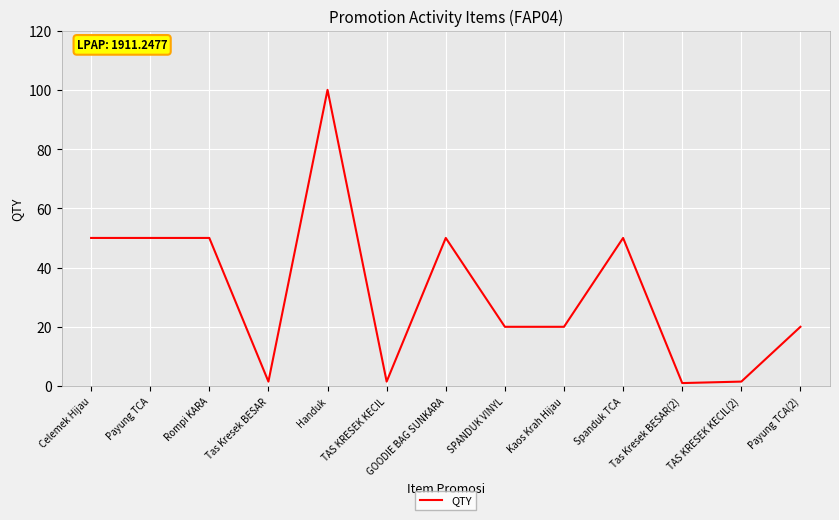

How many categories are shown in the chart?

13